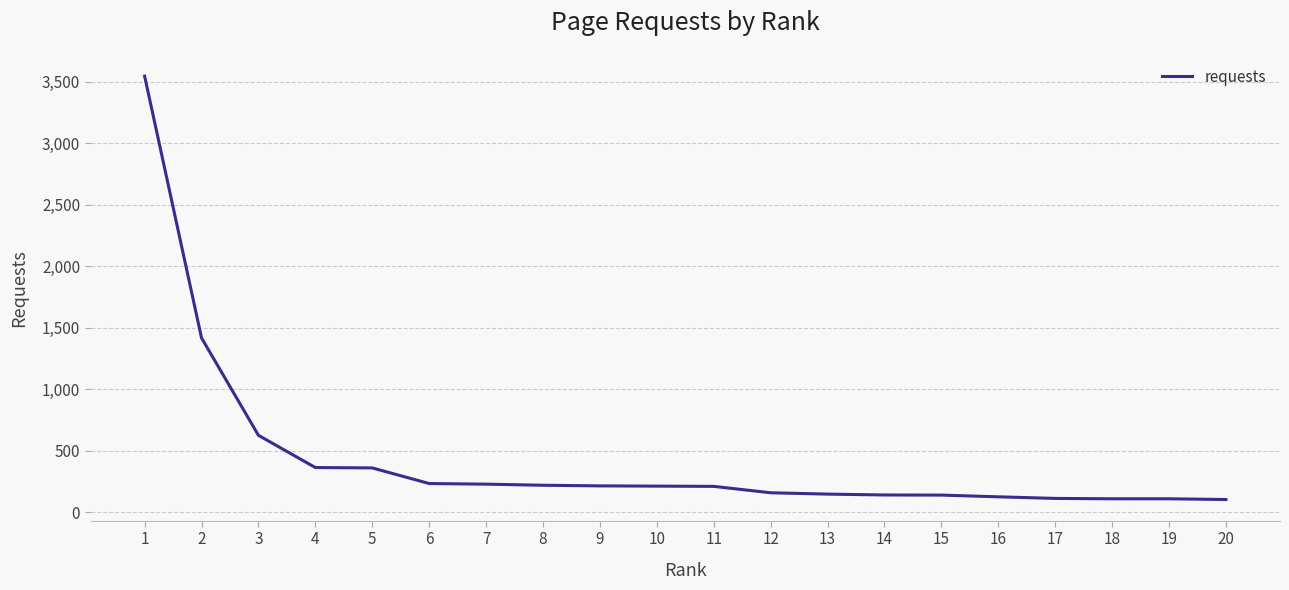

The value at 3 is 203. True or false?

False